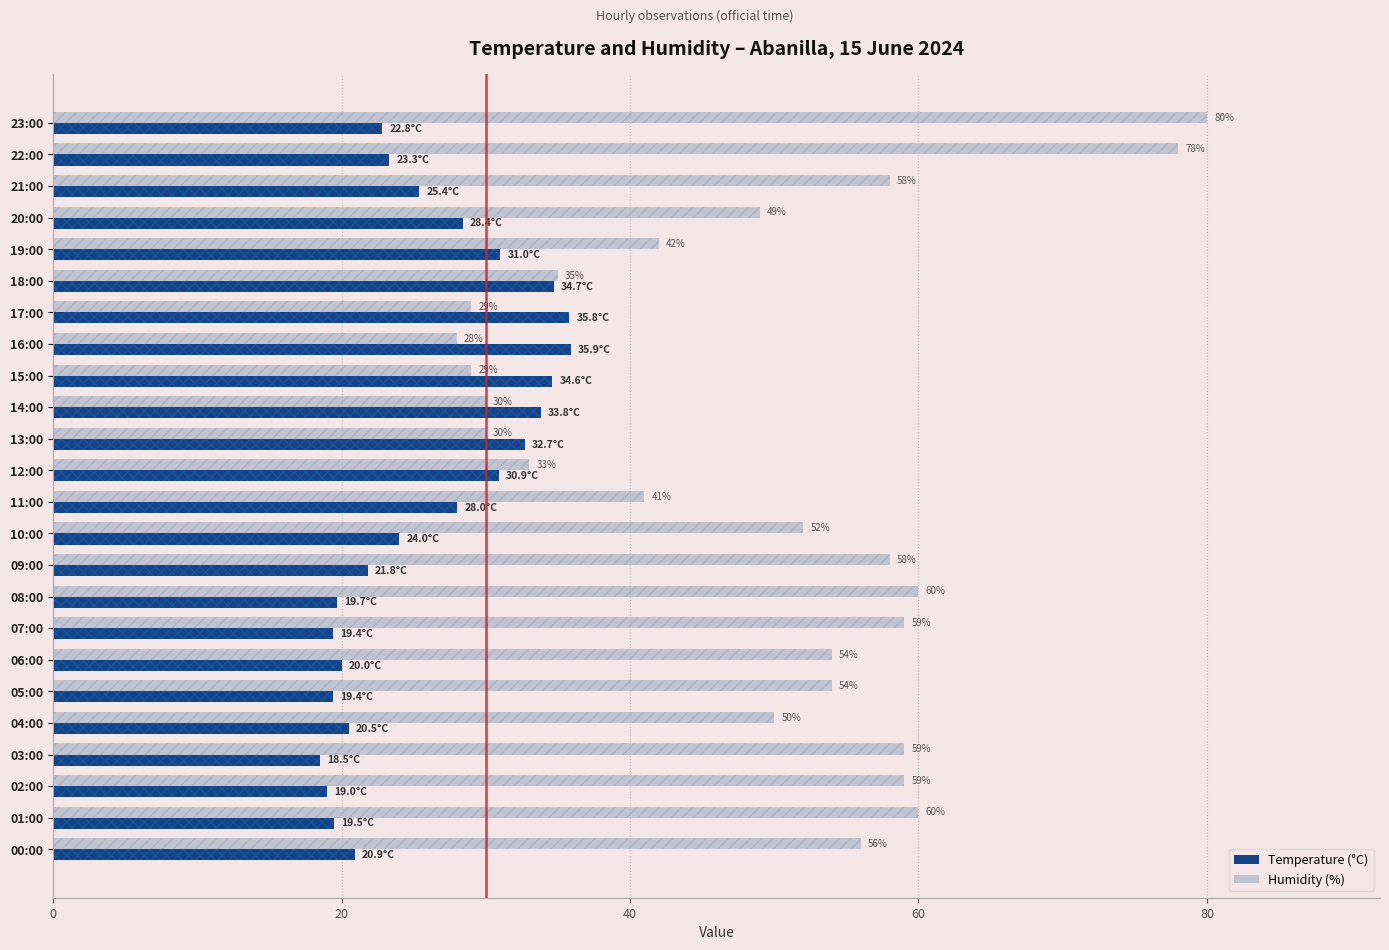

Rank the series by their maximum value, from highest to lowest.

Humidity (%), Temperature (°C)